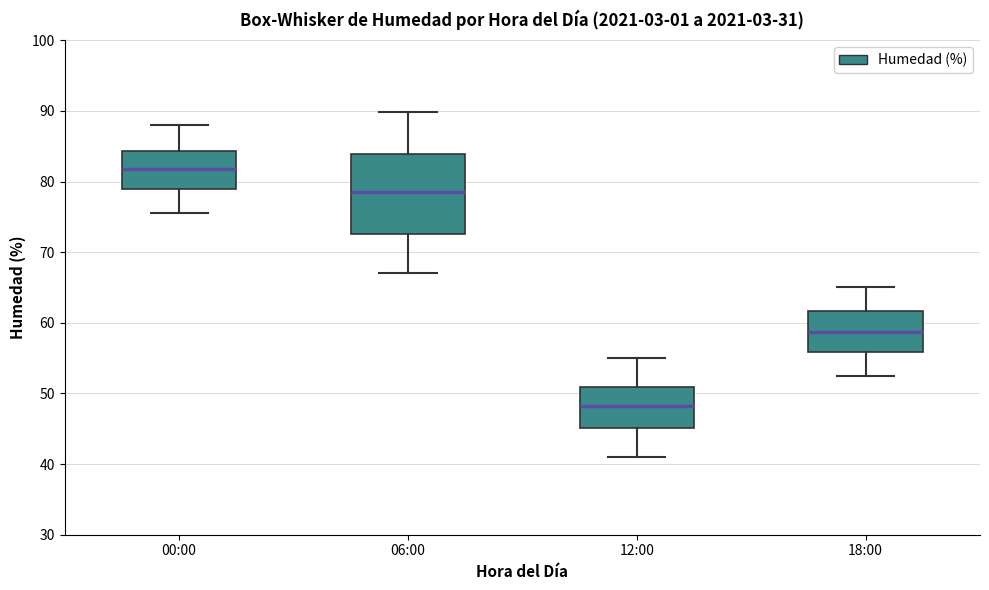

Reading left to right, read every box against the y-axis: the position of its median line, the range the box covers, and the ends of its whiskers. The values are not printed on the chart, so give them approximately, as read against the axis.

00:00: median 82, box 79 to 84, whiskers 76 to 88
06:00: median 79, box 73 to 84, whiskers 67 to 90
12:00: median 48, box 45 to 51, whiskers 41 to 55
18:00: median 59, box 56 to 62, whiskers 53 to 65